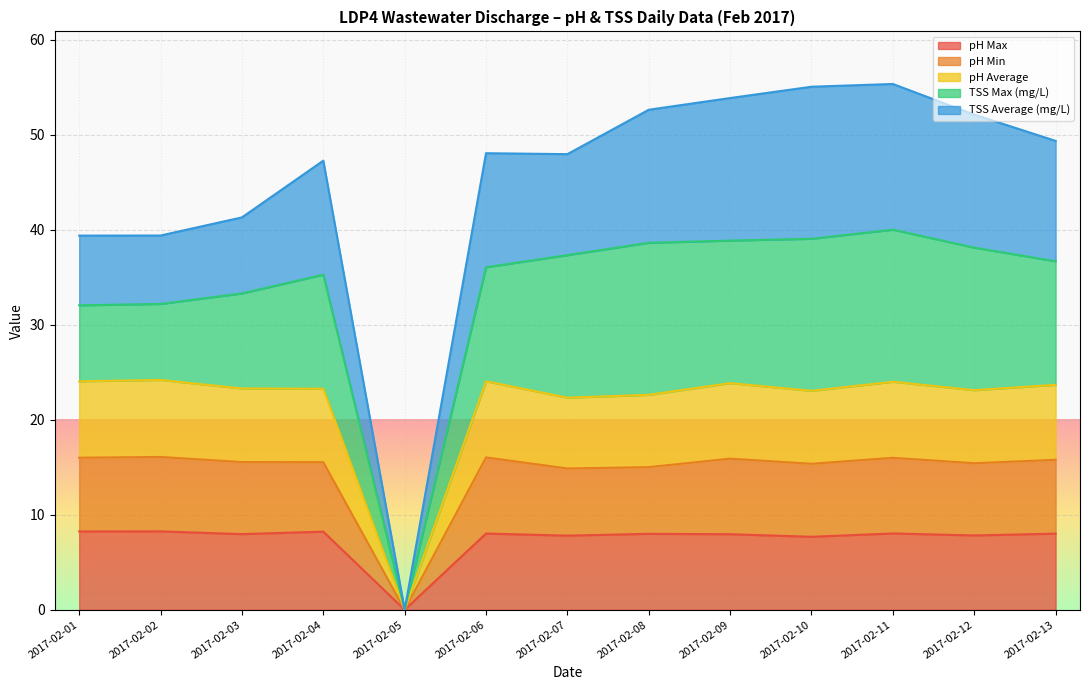

What is the total value across all series at 2017-02-12?

52.1